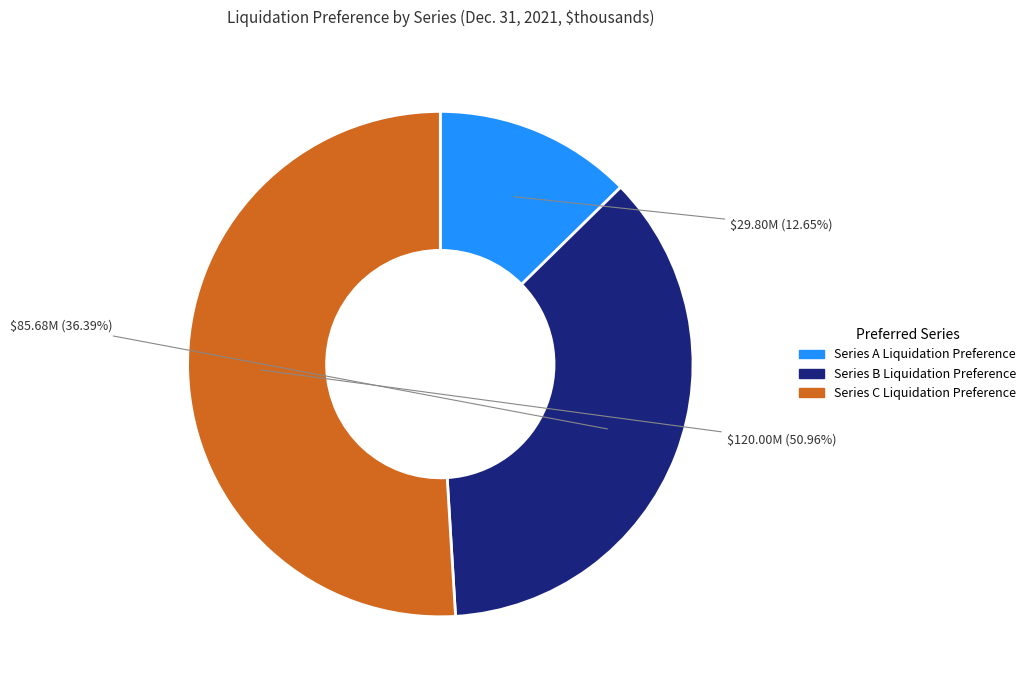

Does Series C Liquidation Preference account for over 50% of the chart?

Yes